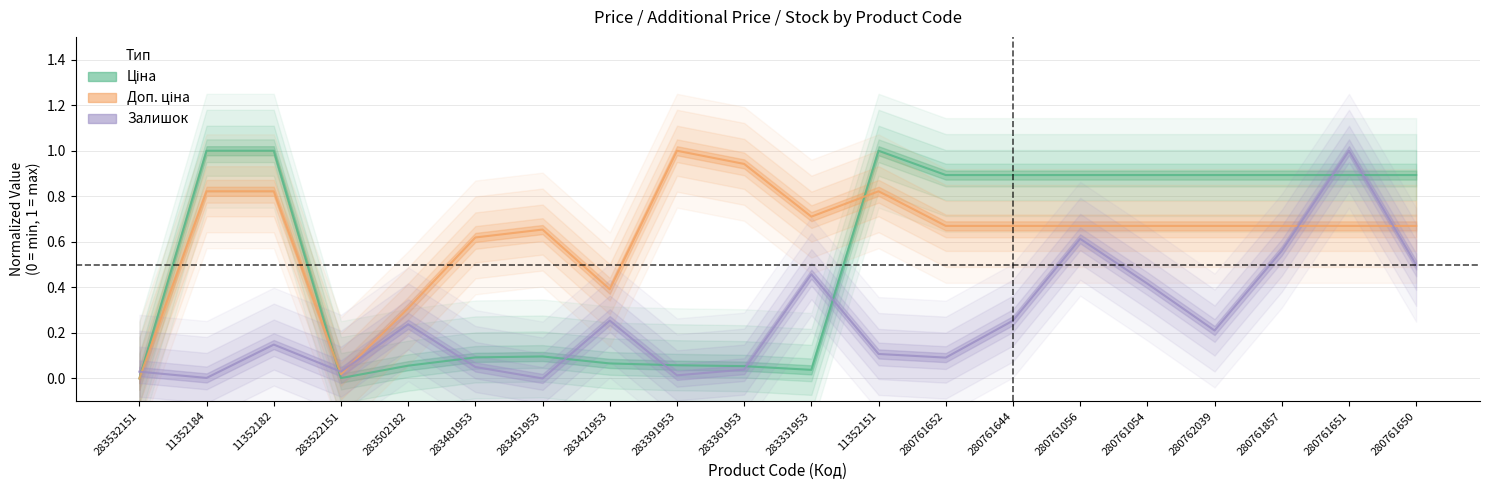

The Ціна series shows 0.1 at 283451953. True or false?

True